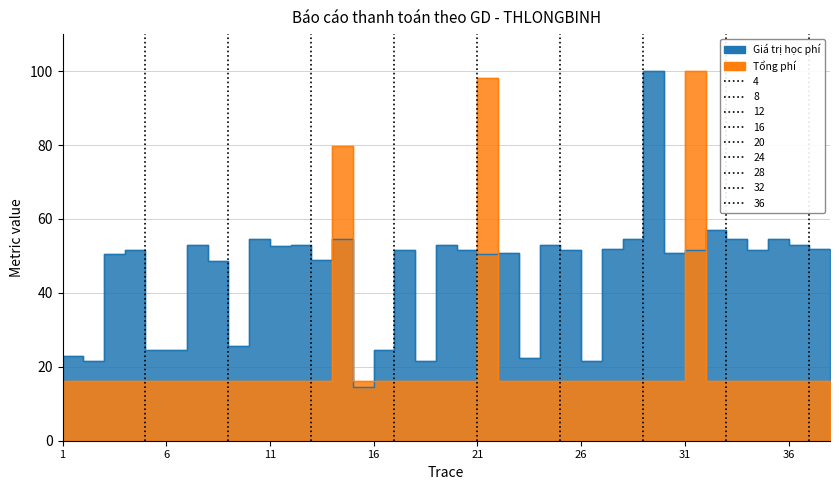

What is the difference between the Giá trị học phí values at 35 and 37?

2.7